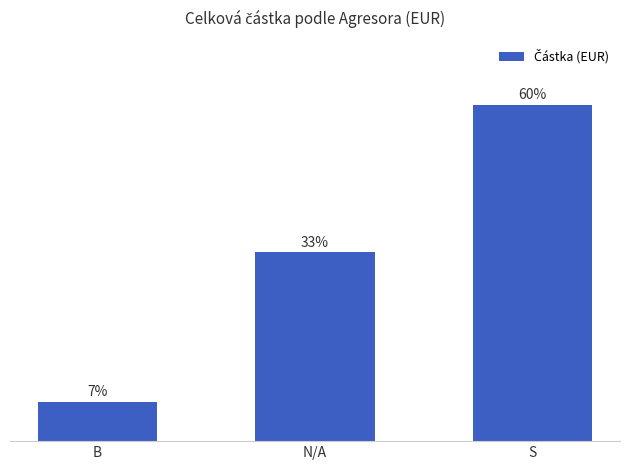

The chart shows a value of 34.9 at S. True or false?

False